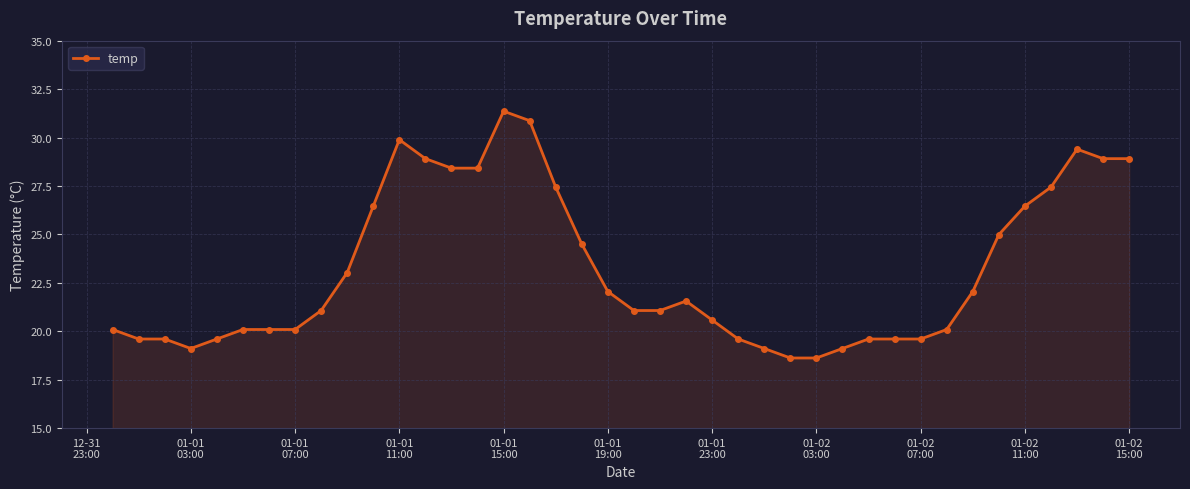

What is the smallest value displayed?

18.6